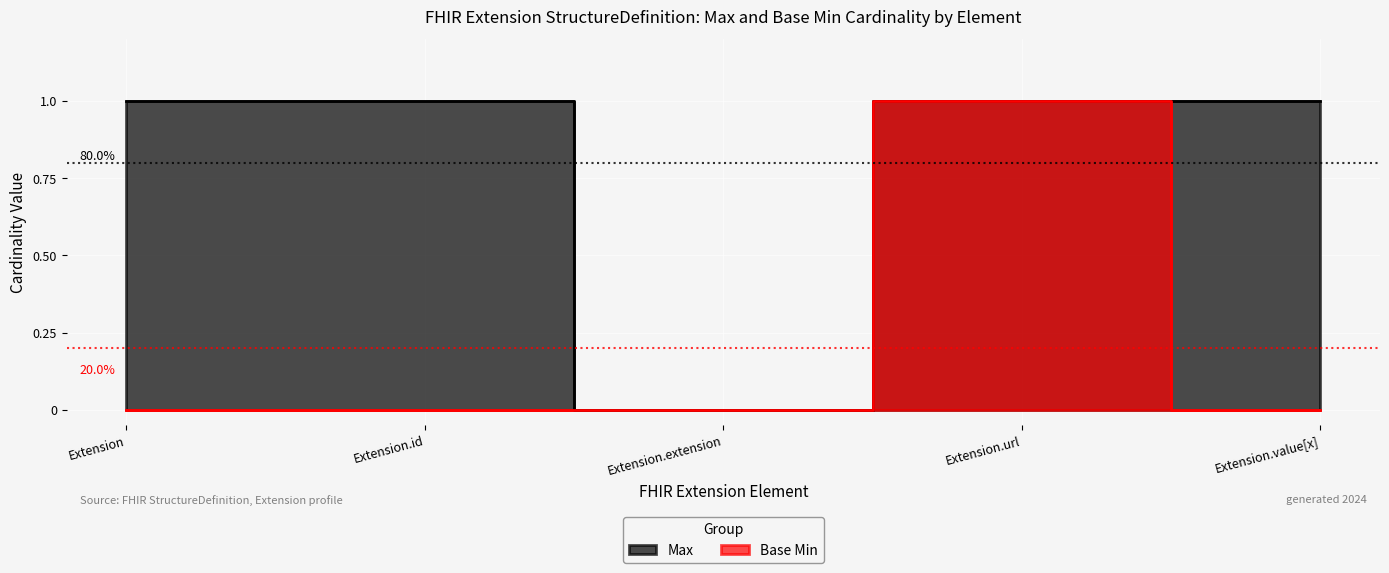

What is the sum of the Max values at Extension.id and Extension.url?

2